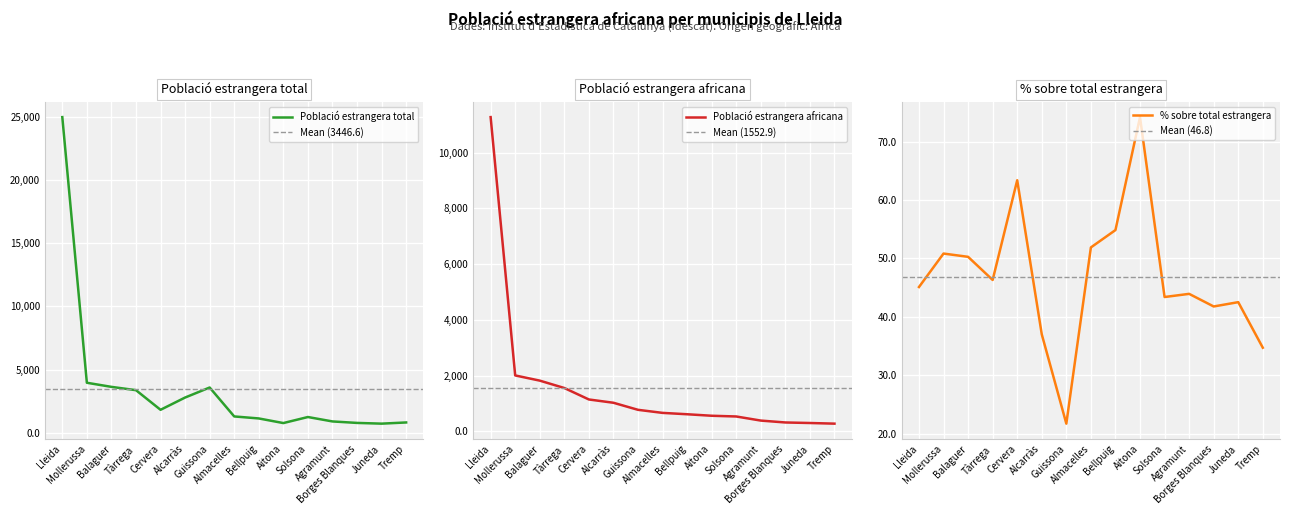

What is the label of the 1st point from the right?

Tremp